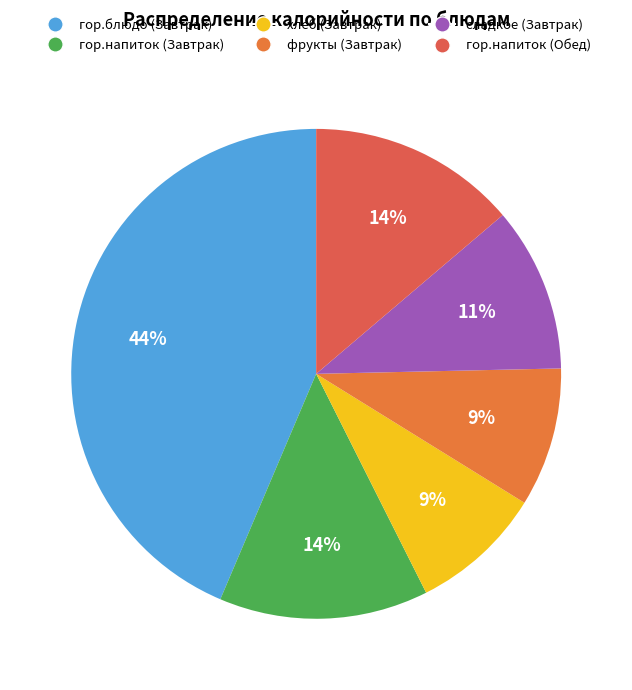

To the nearest percent, what portion does сладкое (Завтрак) represent?

11%